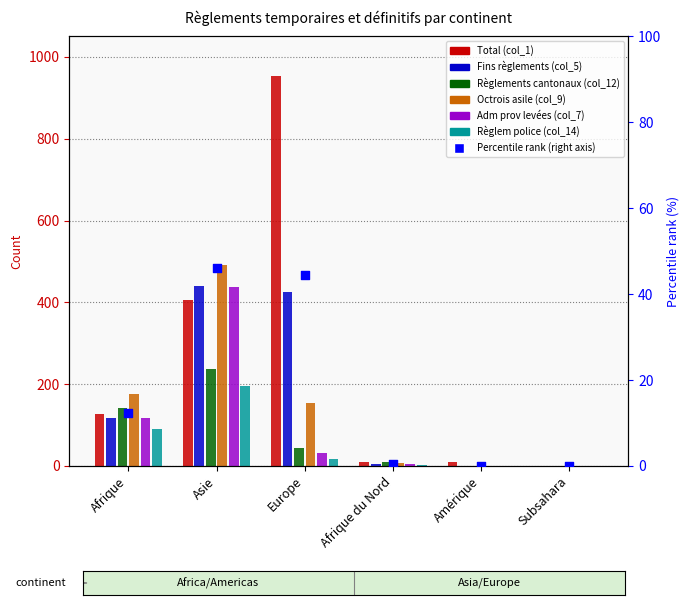

Is the value of Fins règlements (col_5) at Europe greater than the value of Total (col_1) at Asie?

Yes